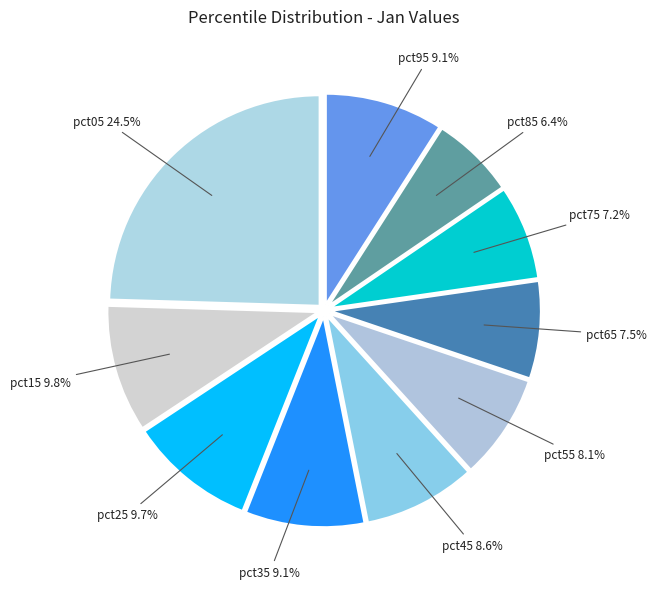

To the nearest percent, what portion does pct25 represent?

10%